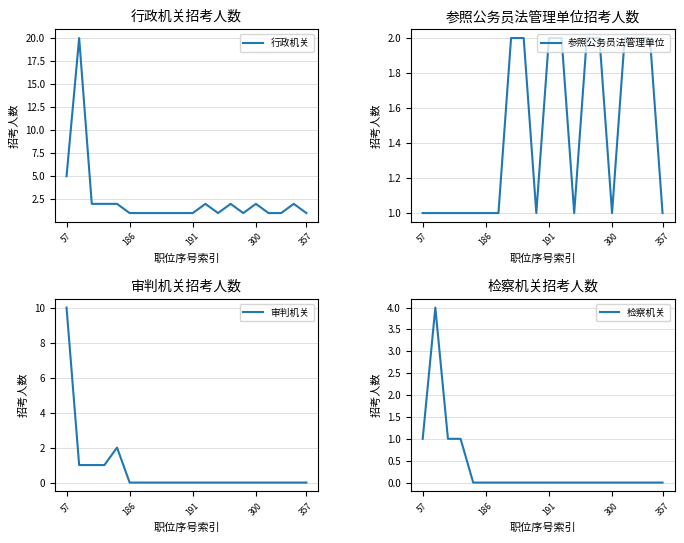

Which series has the widest spread of values?

行政机关